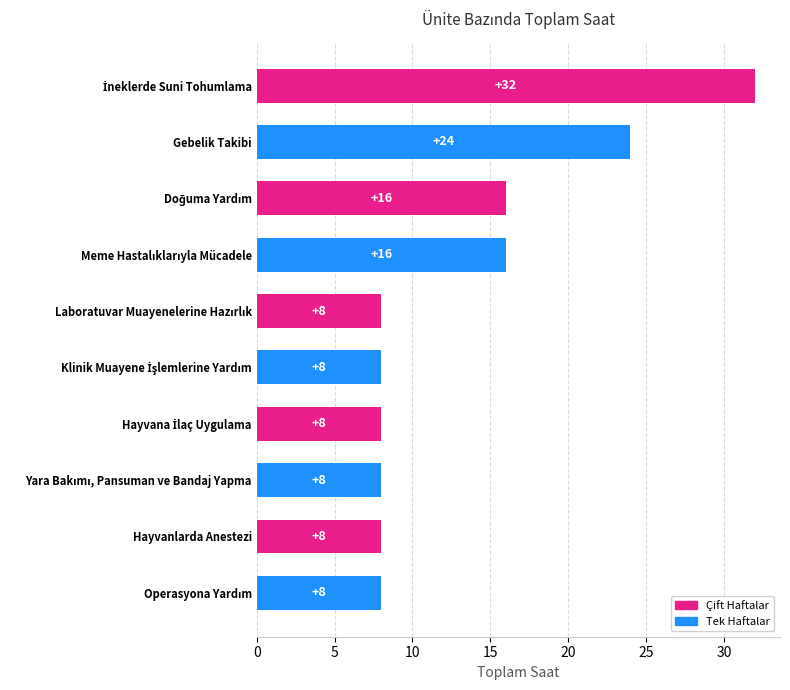

Does the chart contain any negative values?

No